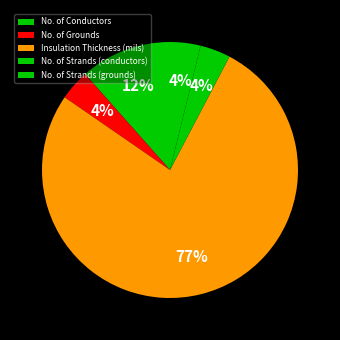

To the nearest percent, what percentage of the pie is Insulation Thickness (mils)?

77%